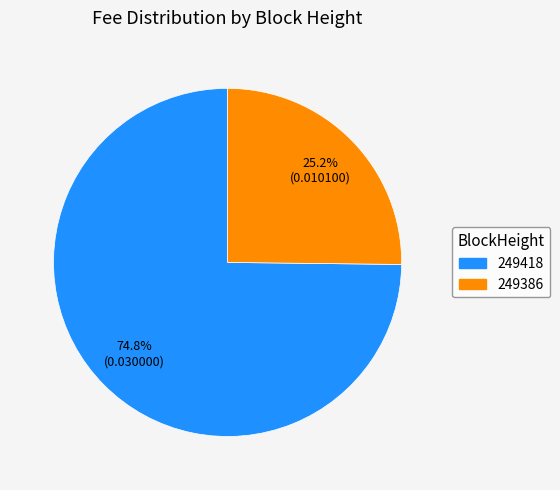

To the nearest percent, what portion does 249418 represent?

75%